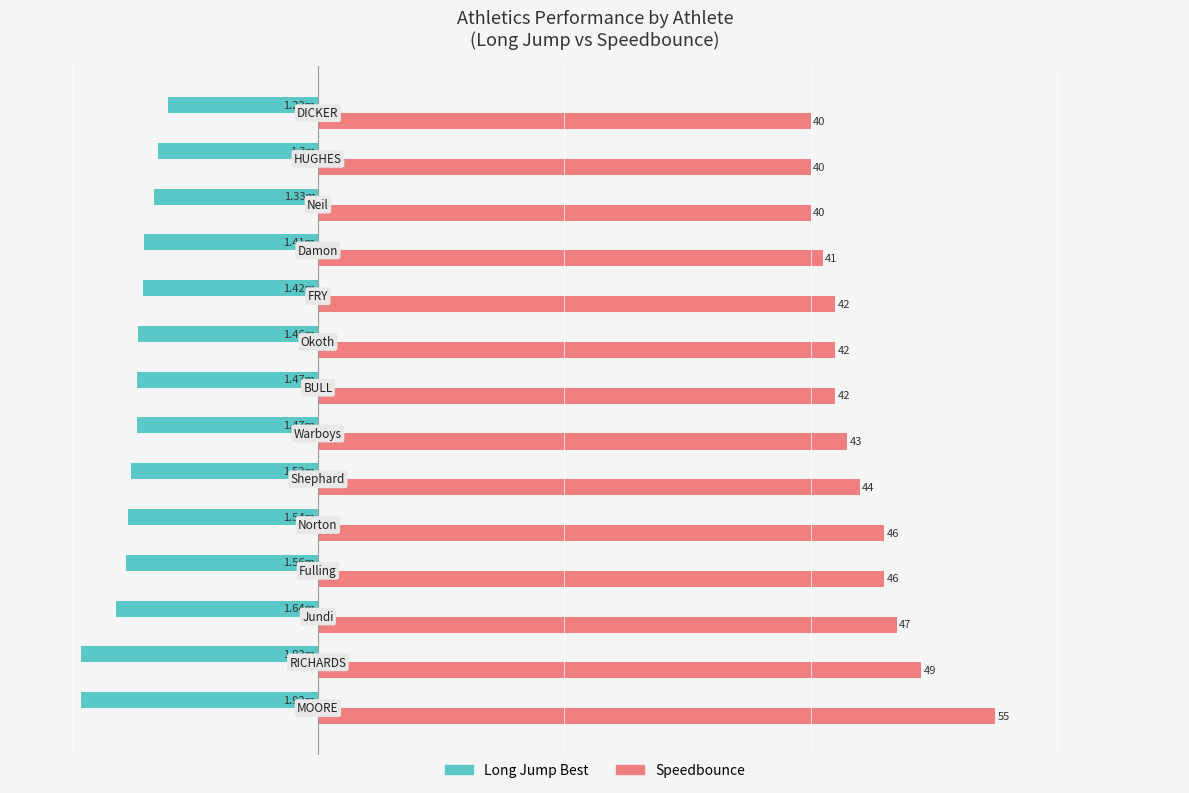

What are all the series names shown in the legend?

Long Jump Best, Speedbounce